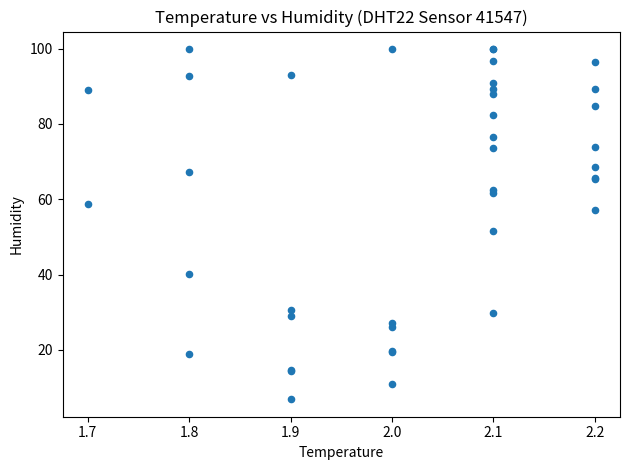

What Y value in the scatter plot is closest to 53?

51.5